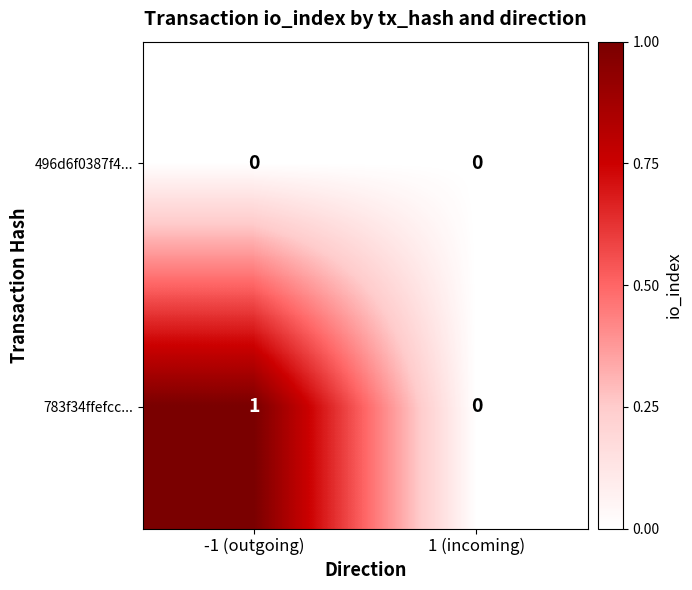

True or false: 783f34ffefcc... has a value of 1 at -1 (outgoing).

True